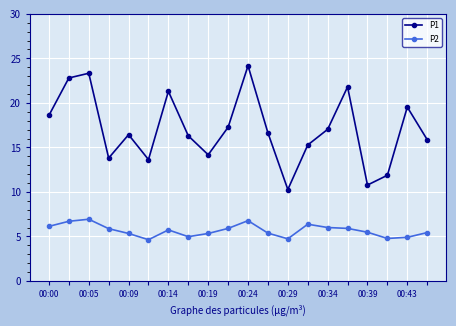

In P1, how many points are higher than both neighbors (excluding endpoints)?

6